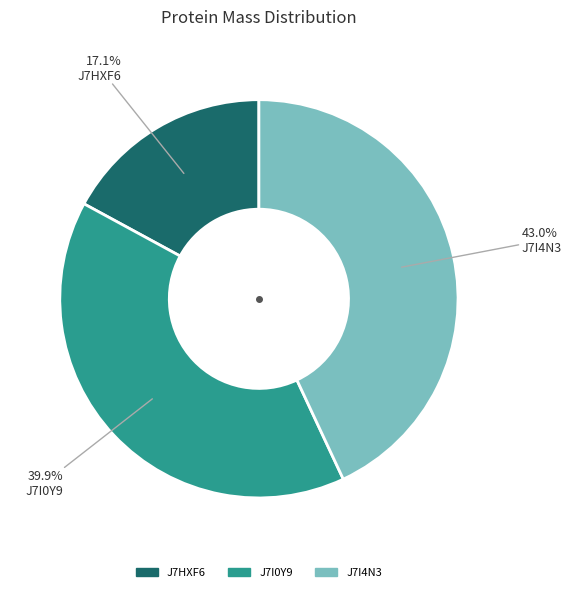

Is it true that J7HXF6 is 10% of the pie?

False